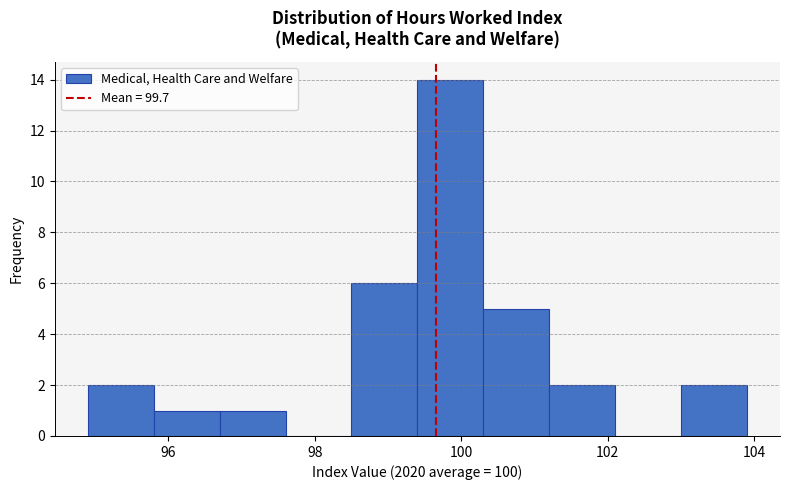

Reading left to right, transcribe this chart: for each bar, give the range it covers on the x-axis and its height. Neither the bar edges nor the heights are printed on the chart, so give them approximately, as read against the axes.

94.9 to 95.8: 2
95.8 to 96.7: 1
96.7 to 97.6: 1
97.6 to 98.5: 0
98.5 to 99.4: 6
99.4 to 100.3: 14
100.3 to 101.2: 5
101.2 to 102.1: 2
102.1 to 103.0: 0
103.0 to 103.9: 2